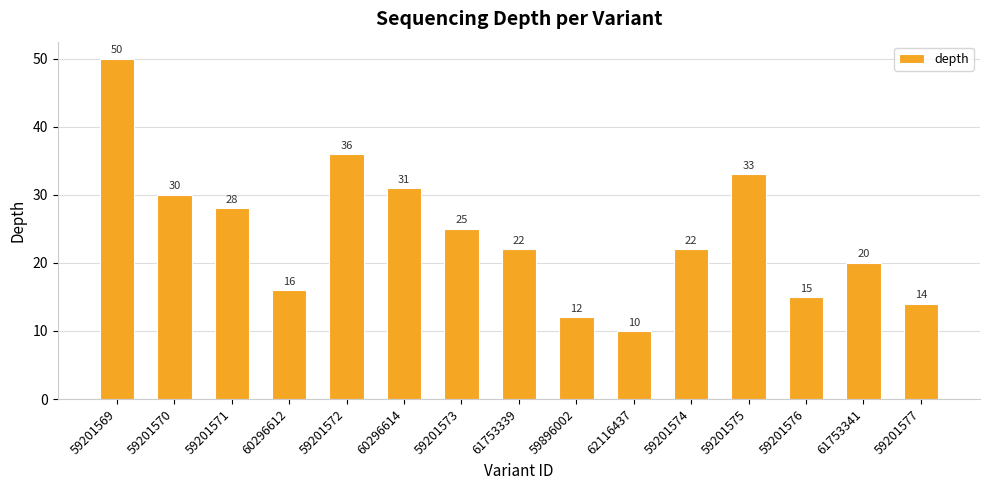

Which category has the highest value across all series?

59201569